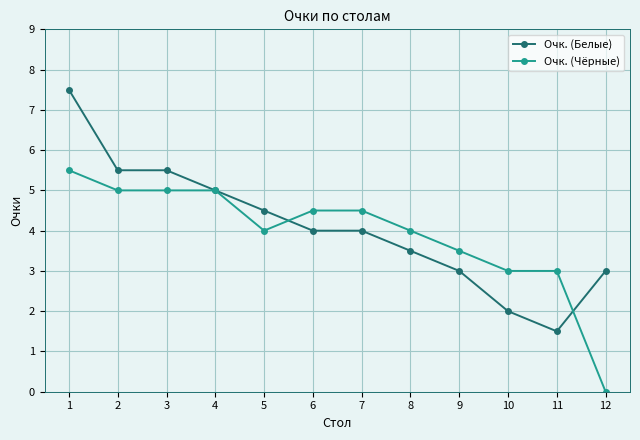

At 1, list the series in order from largest to smallest.

Очк. (Белые), Очк. (Чёрные)